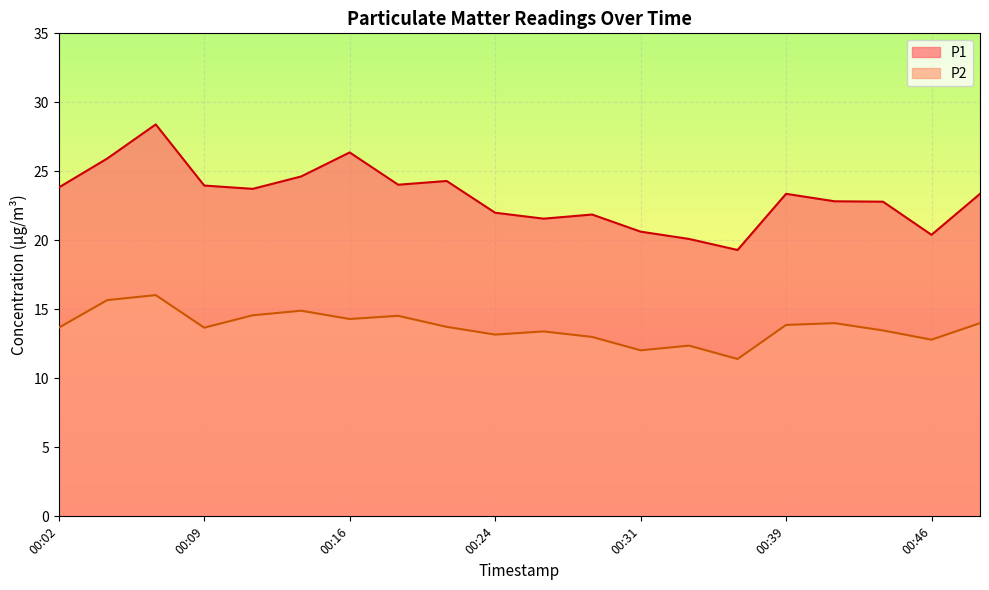

The value of P1 at 00:39 is 23.4. True or false?

True